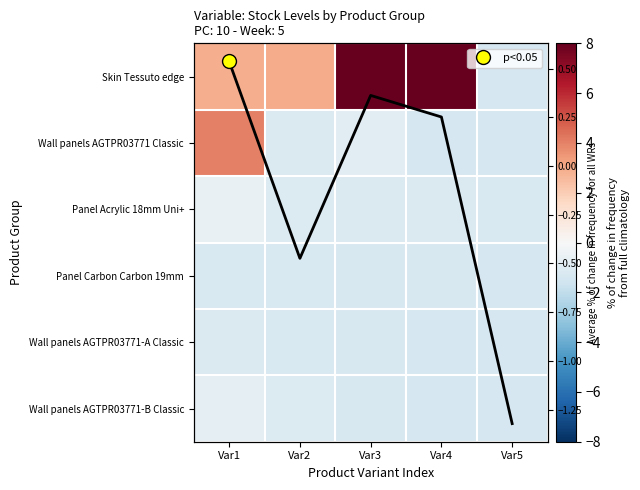

The value of Panel Acrylic 18mm Uni+ at Var1 is -0.2. True or false?

False